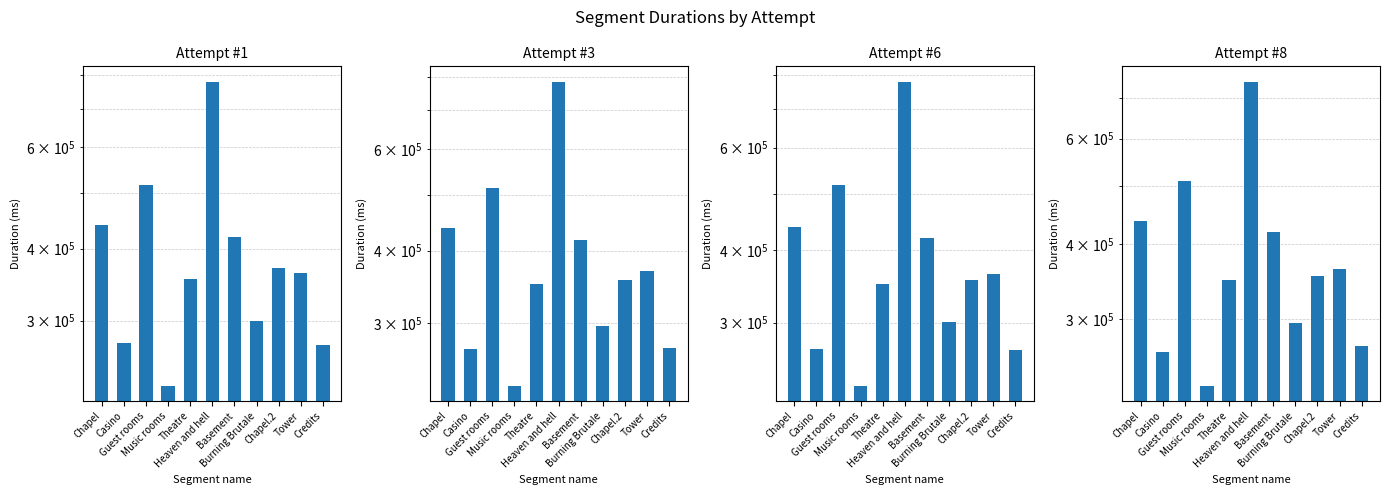

What is the lowest value of the Attempt #3 series?

233625